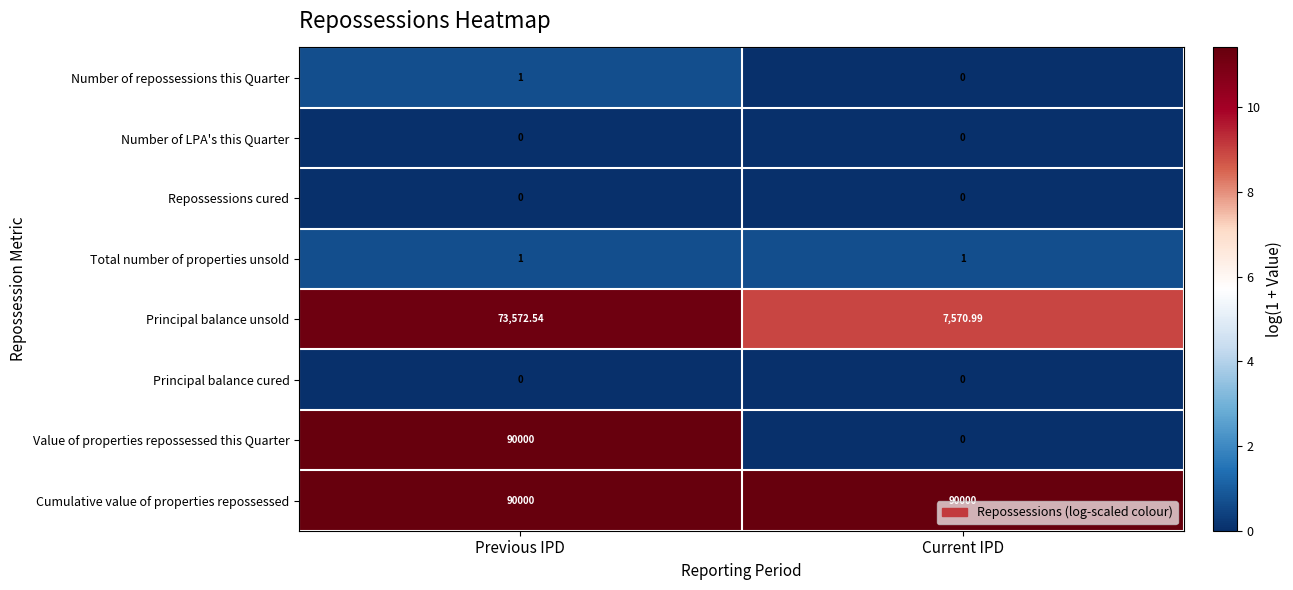

List the labels in order of Principal balance unsold value, largest first.

Previous IPD, Current IPD